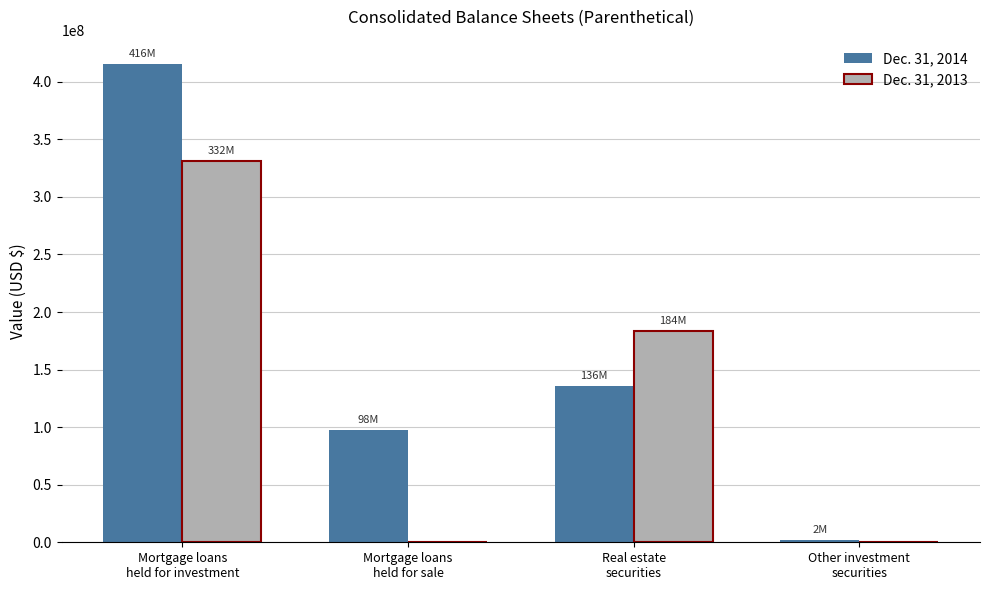

Is it true that Dec. 31, 2013 equals -102907777 at Mortgage loans
held for sale?

False